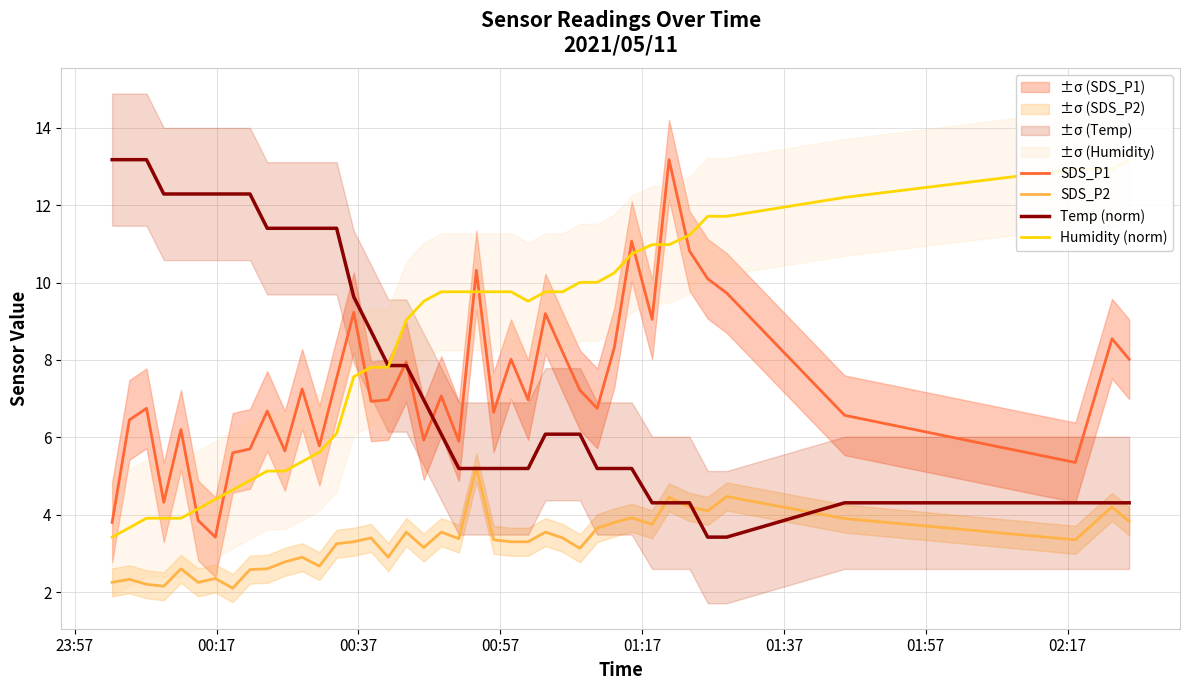

True or false: SDS_P2 and SDS_P1 cross at least once.

False